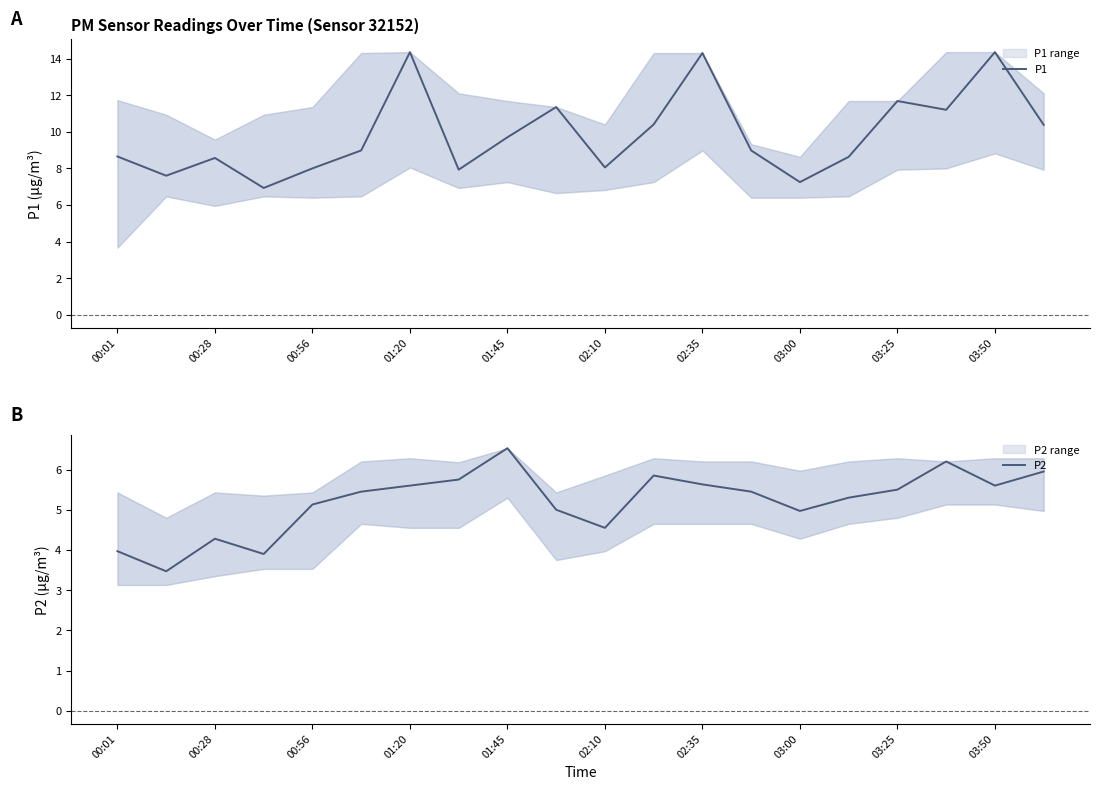

Which series has the widest spread of values?

P1